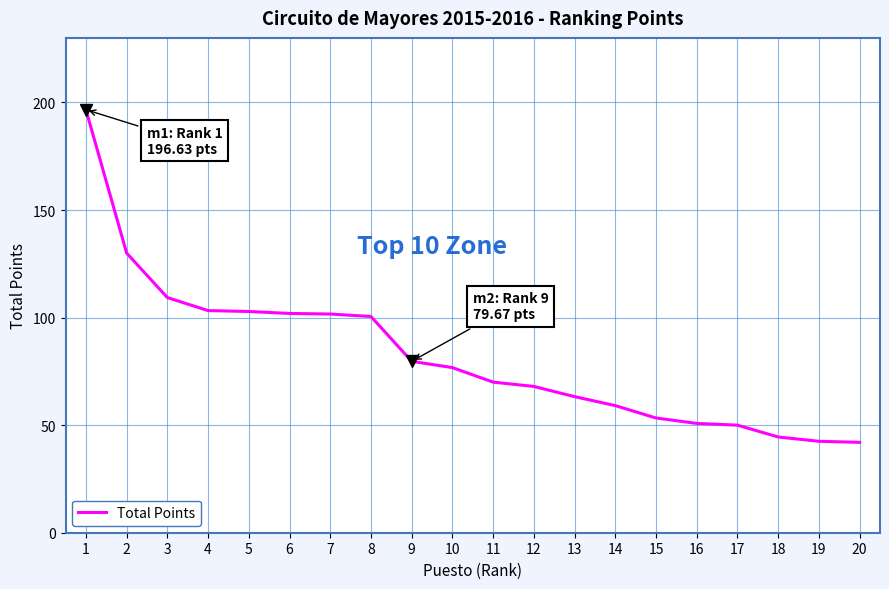

What is the change in value from 7 to 10?

-24.9